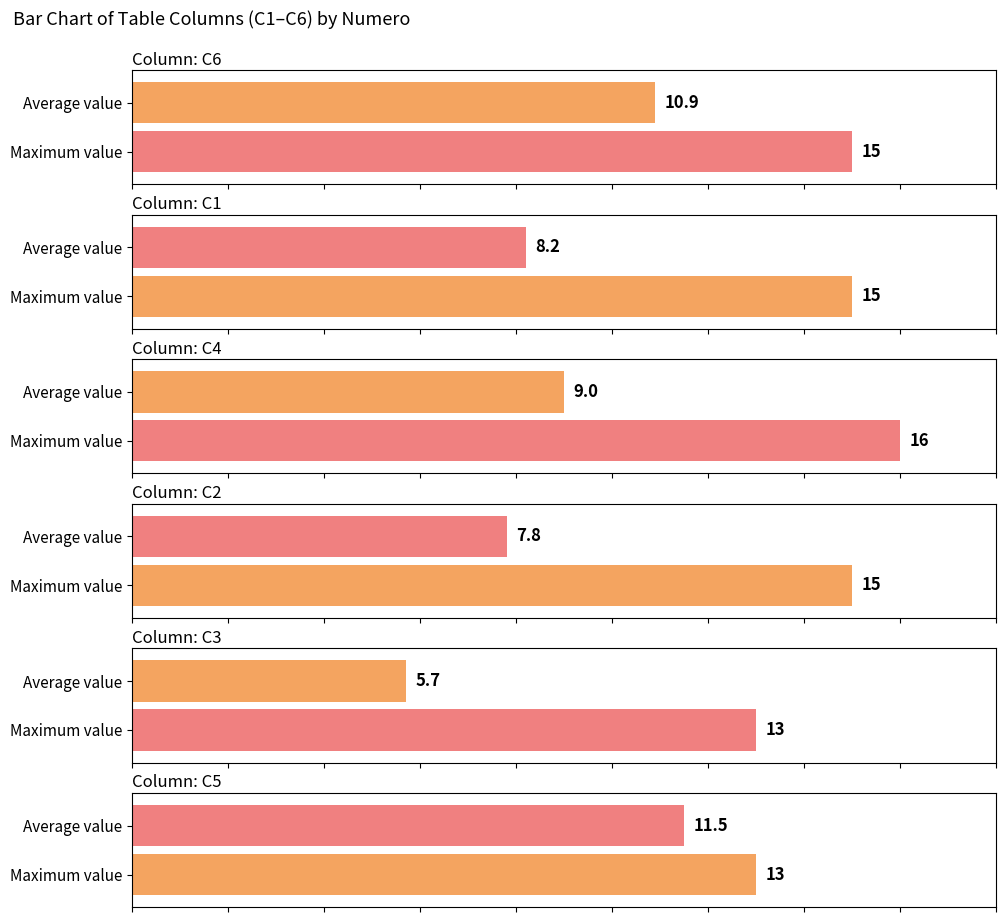

The value of C1 at 2 is 8. True or false?

False